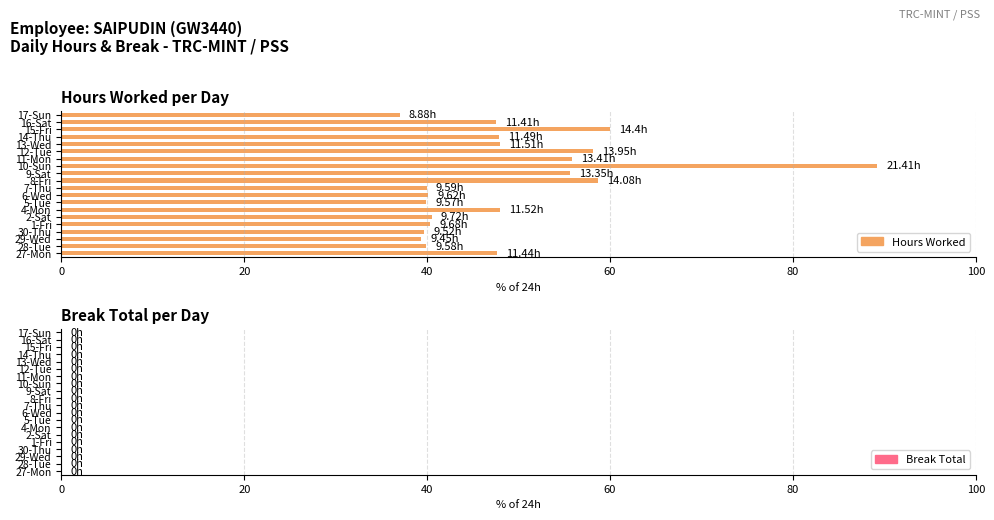

Count the number of data series in this chart.

1